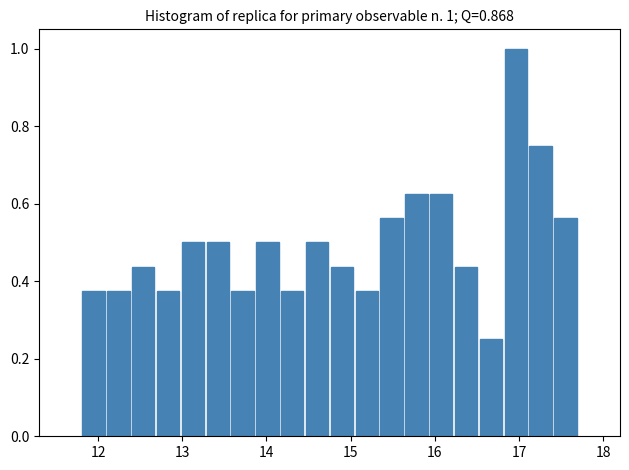

Read against the x-axis, roughly where is the centre of the tallest bar?

17.0